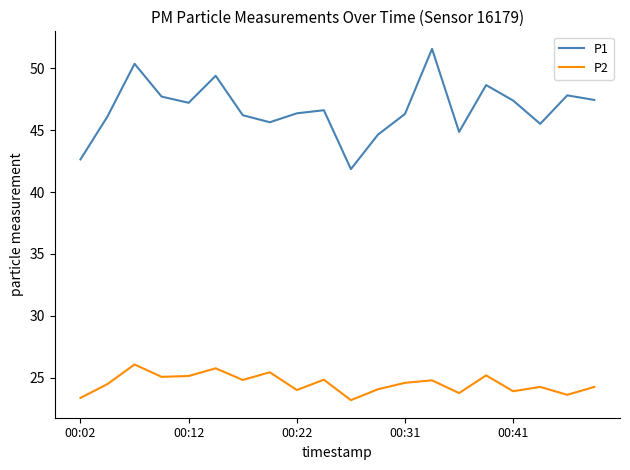

What is the smallest value displayed?

23.2